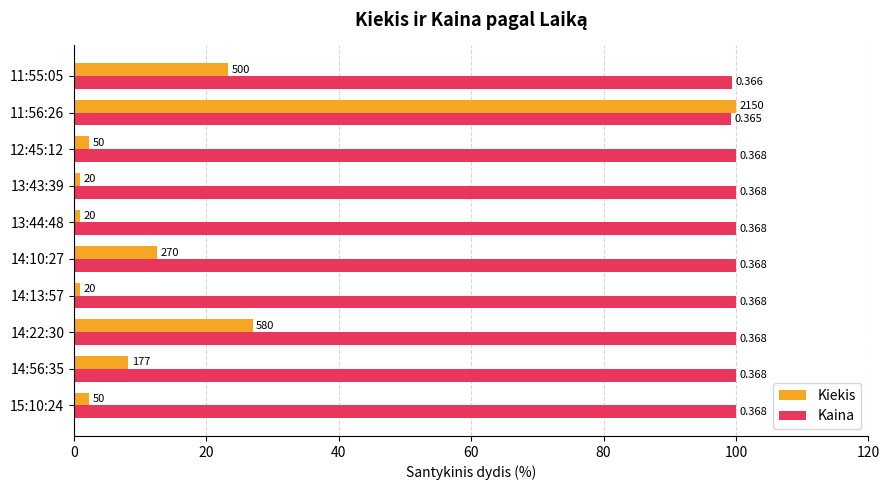

What are all the series names shown in the legend?

Kiekis, Kaina